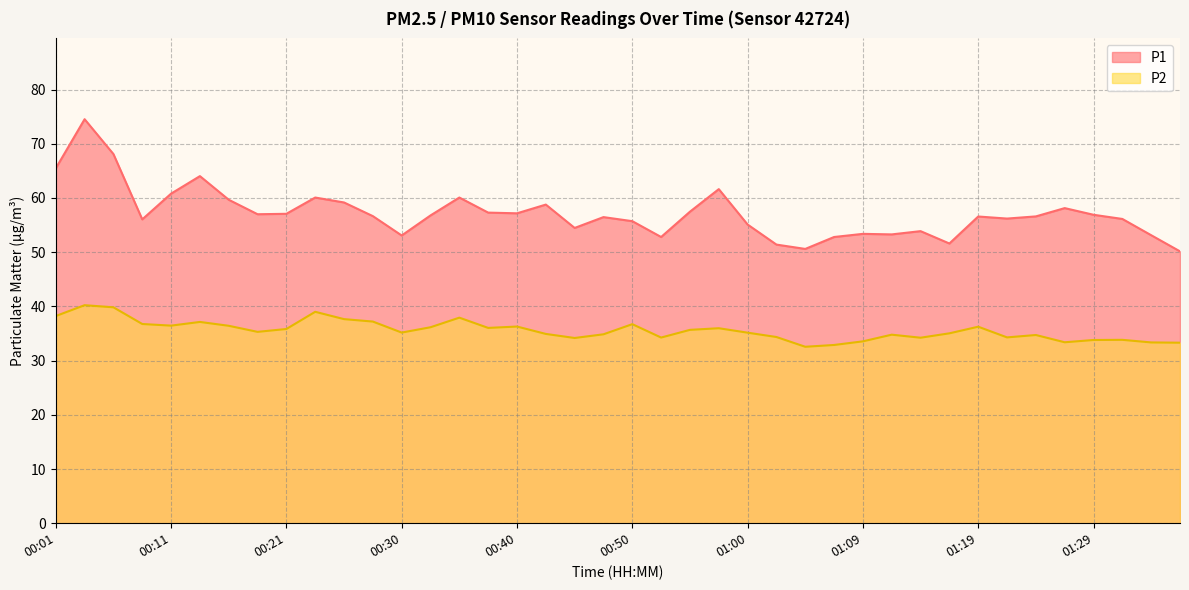

Read the P2 value at 00:11.

36.5